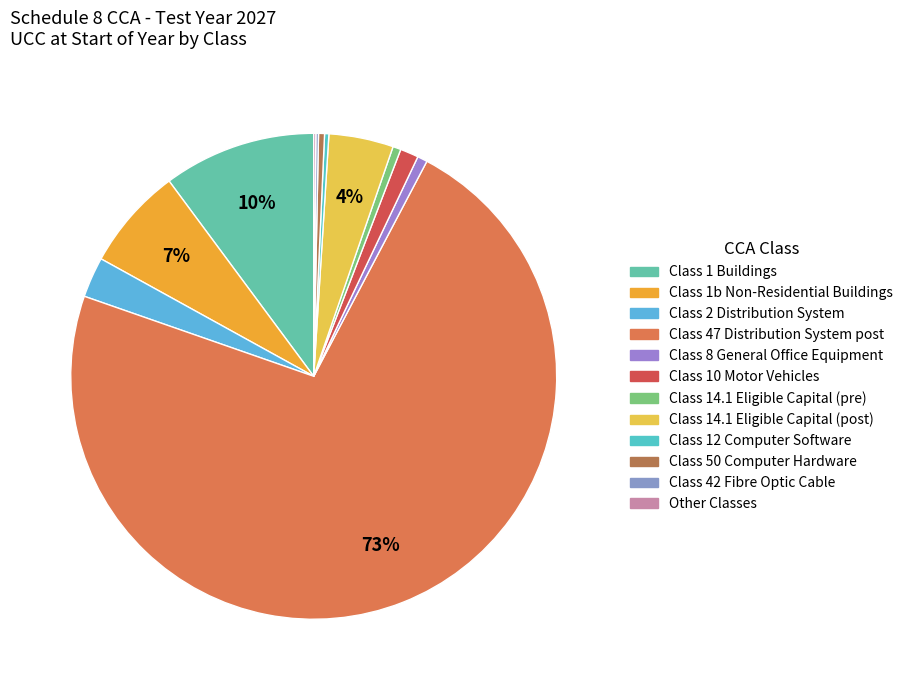

Which slice is the largest?

Class 47 Distribution System post